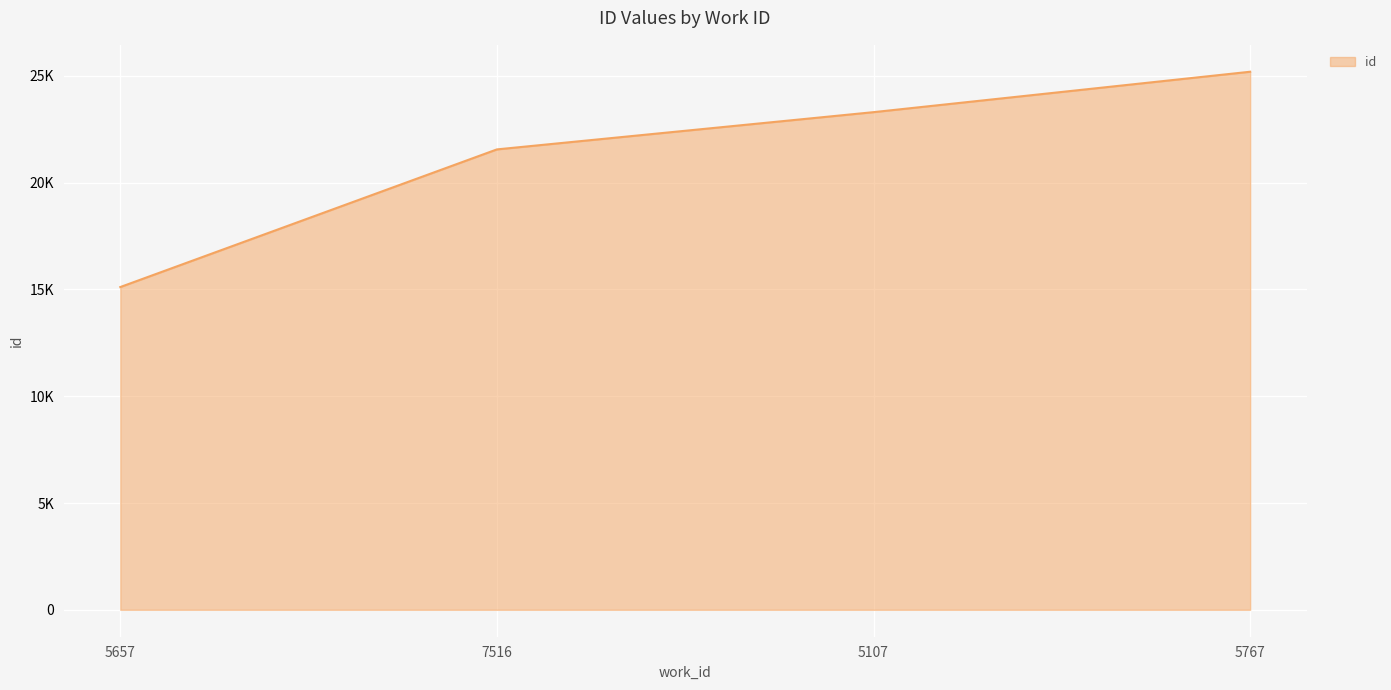

At which label is the value closest to 20150?

7516